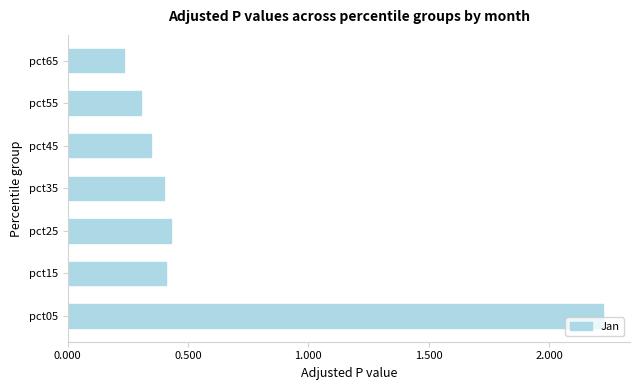

True or false: the data shows 0.3 at pct55.

True